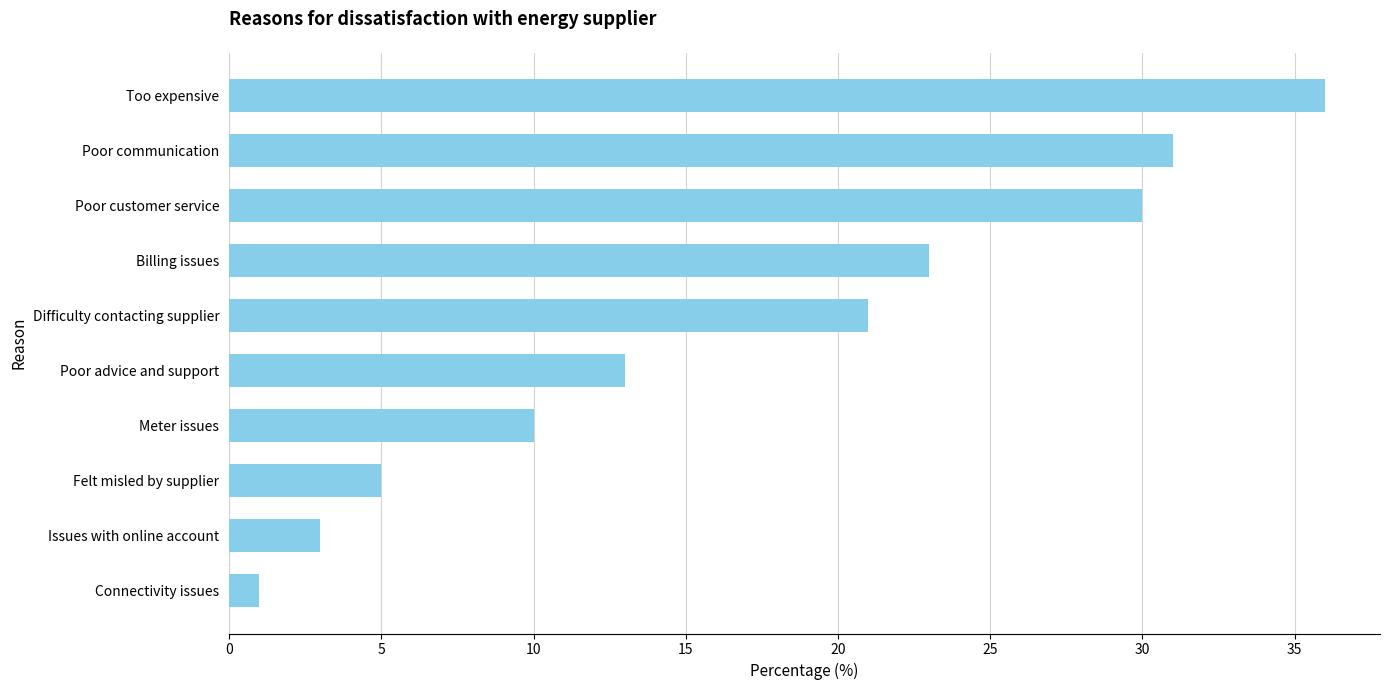

What is the approximate value at Meter issues?

10